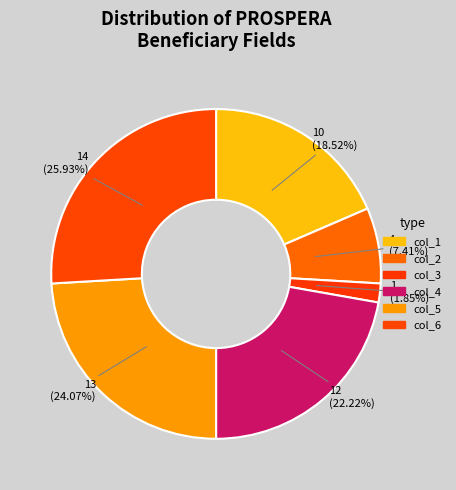

To the nearest percent, what is the average slice percentage?

17%